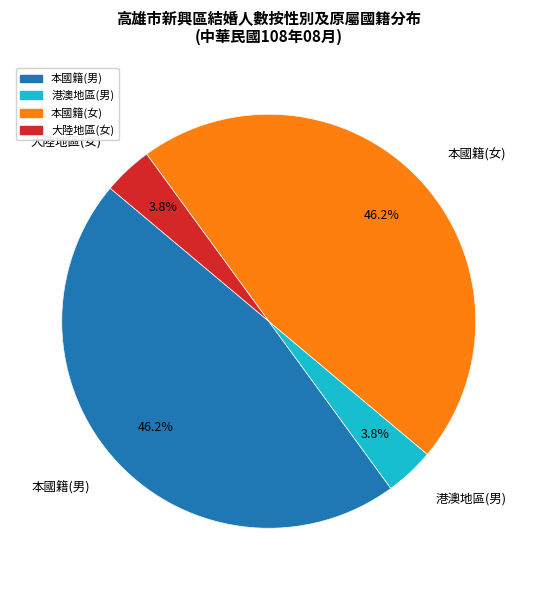

Is 男 the majority of the pie?

No